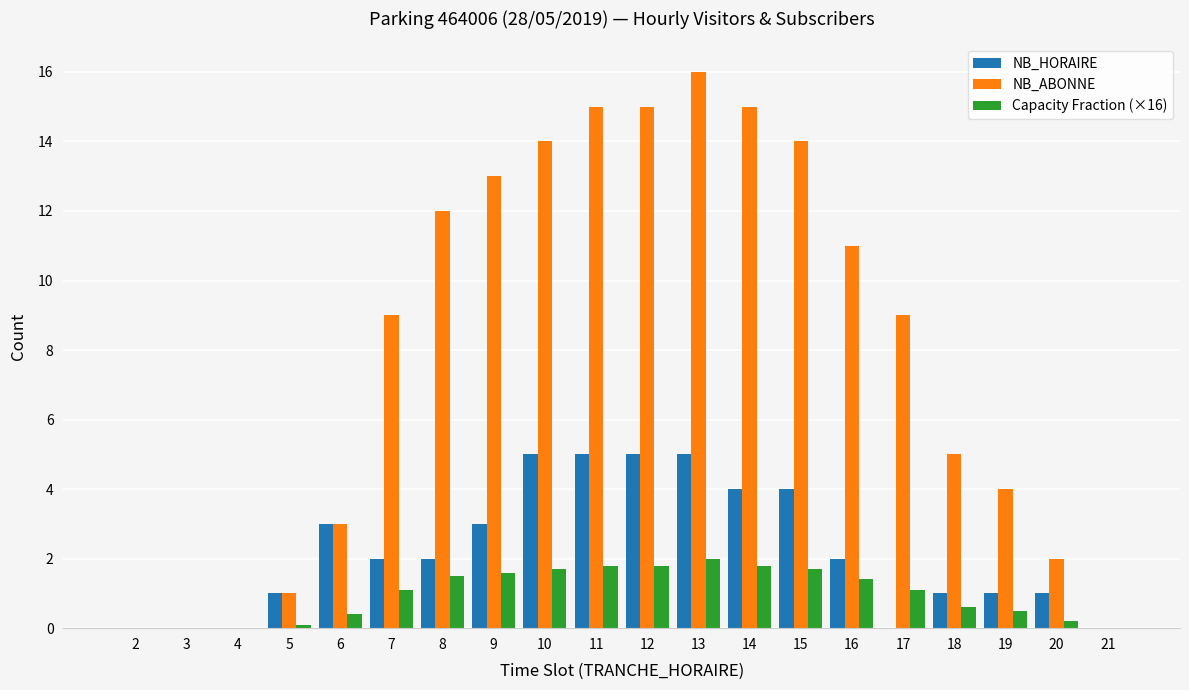

Which series has the largest total across all categories?

NB_ABONNE